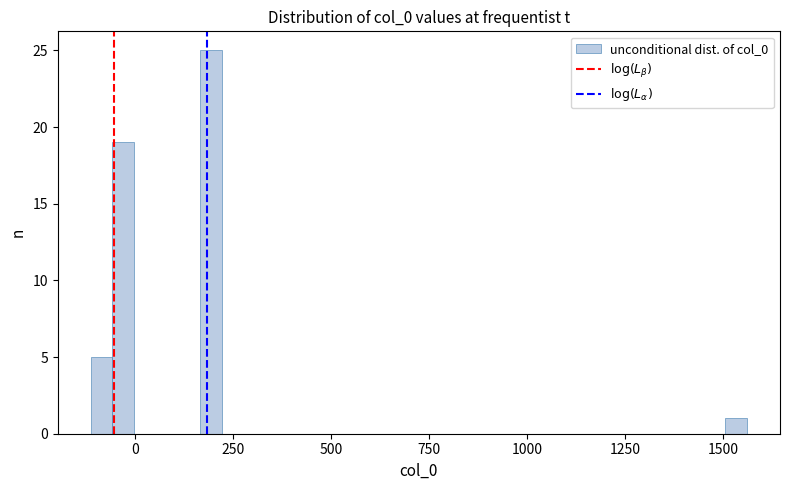

Around what value on the x-axis is the tallest bar? Give the approximate position of its centre, as read against the axis.

200